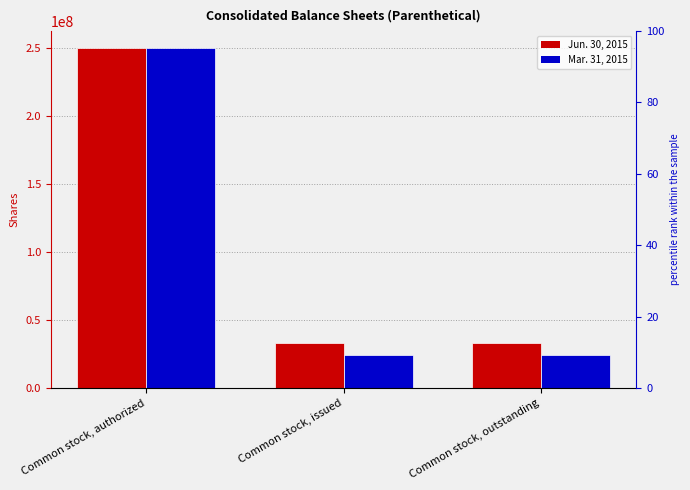

How many series are shown in this chart?

2